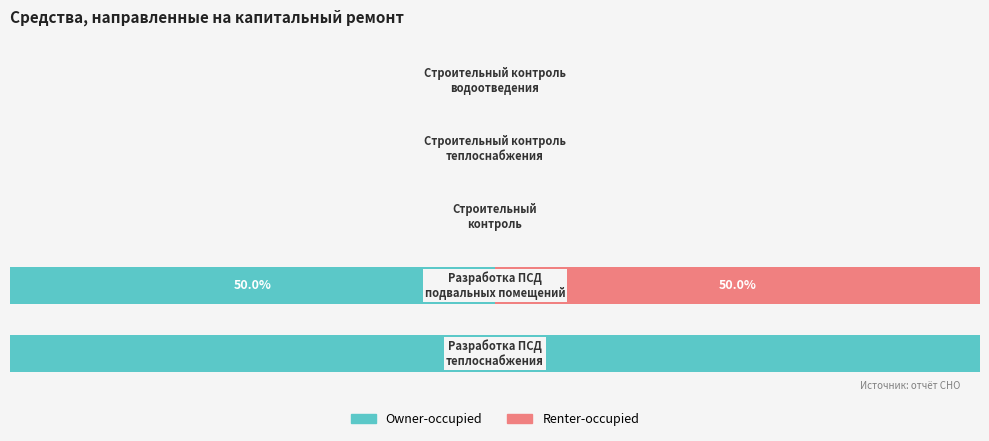

What is the value of the Renter-occupied bar at the 2nd from the left?

50